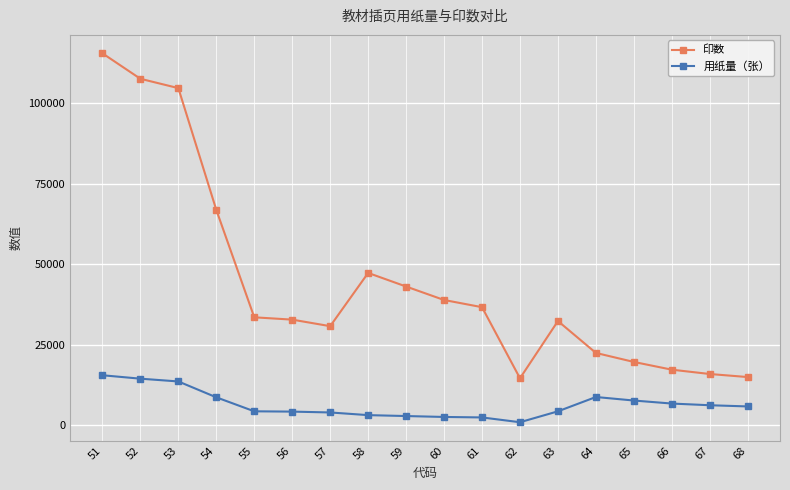

What is the sum of the 印数 values at 68 and 56?

47846.0